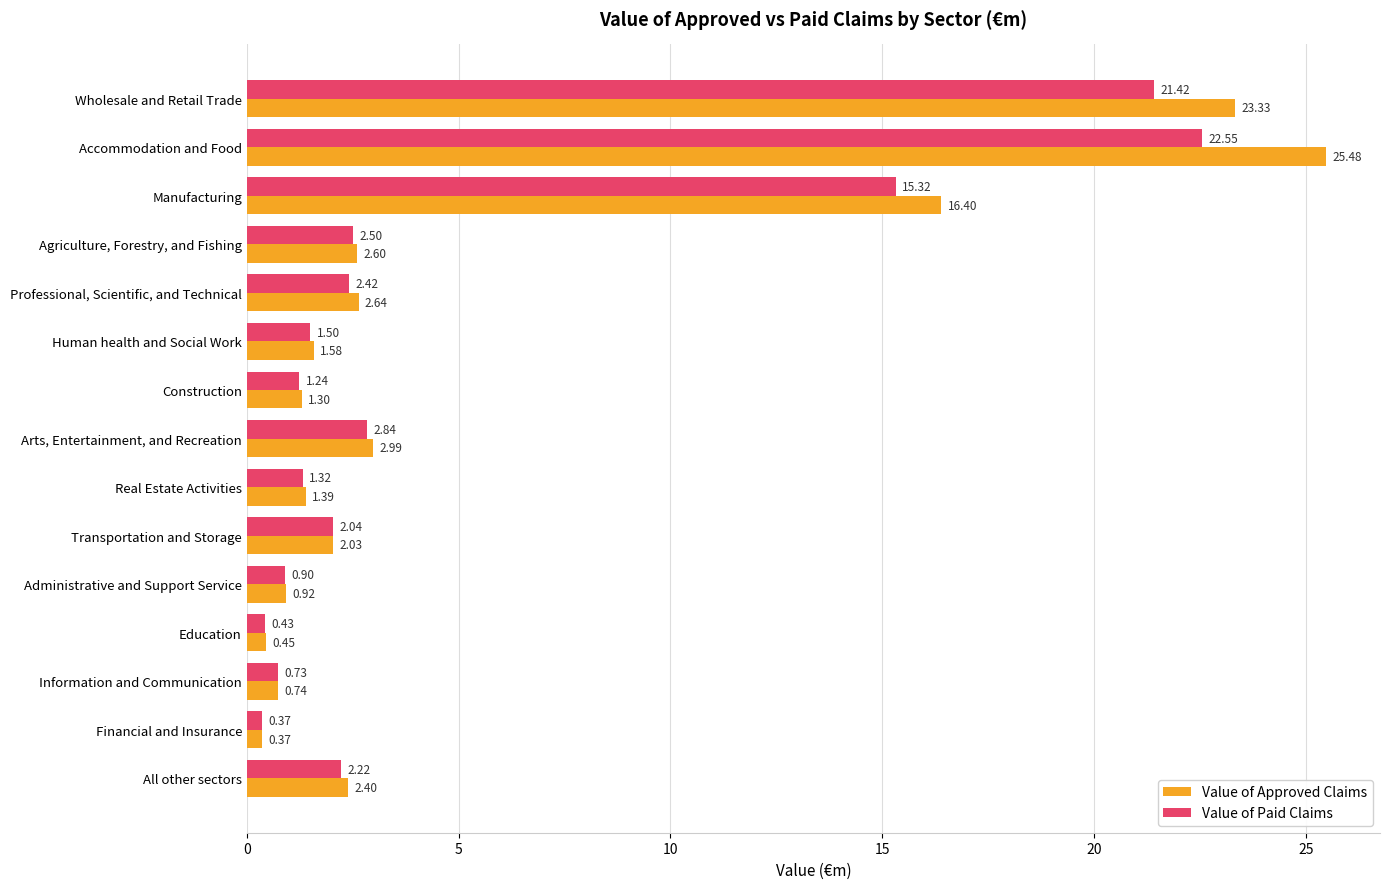

What is the sum of the Value of Approved Claims values at Professional, Scientific, and Technical and Financial and Insurance?

3.0